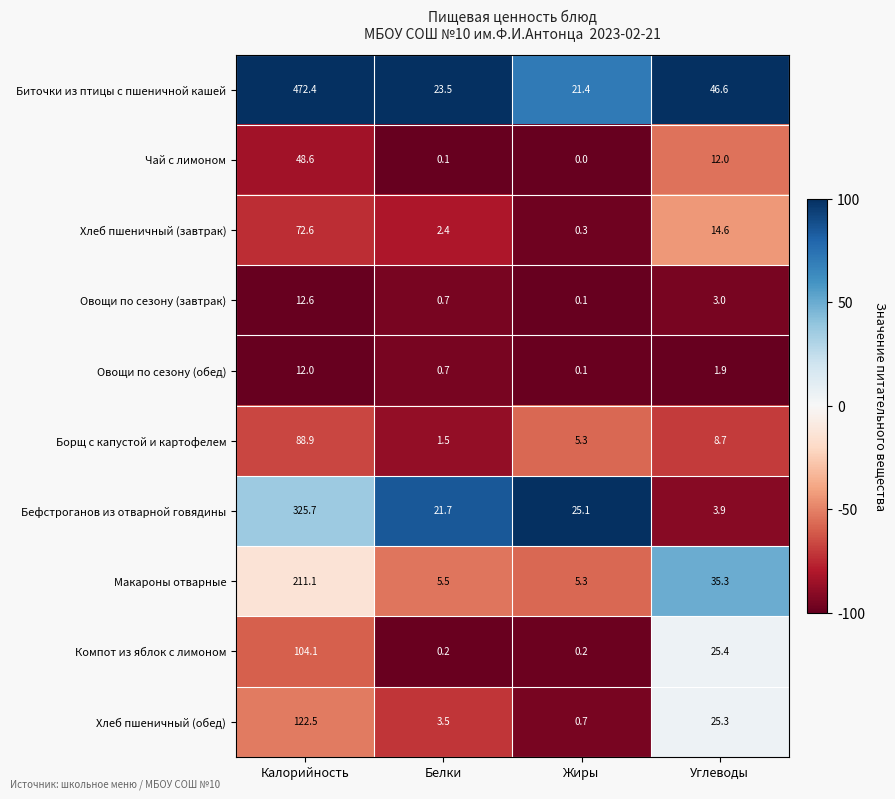

How many data points in Компот из яблок с лимоном are above 25?

2